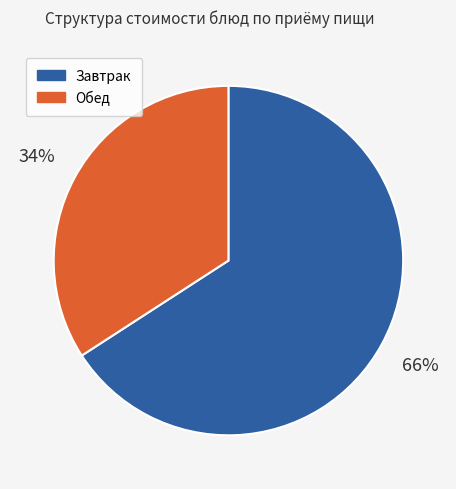

Is there a majority slice in this chart?

Yes